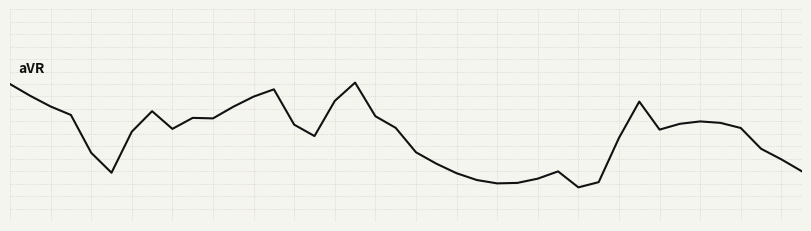

Is this an area chart (filled region under the line)?

No